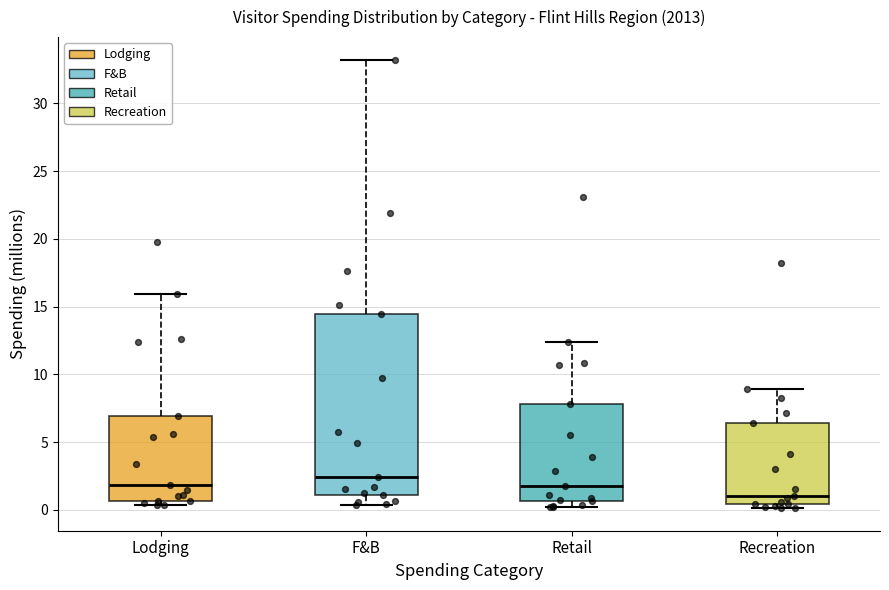

Reading left to right, read every box against the y-axis: the position of its median line, the range the box covers, and the ends of its whiskers. The values are not printed on the chart, so give them approximately, as read against the axis.

Lodging: median 2.0, box 0.5 to 7.0, whiskers 0.5 (just below the box's lower edge) to 16.0
F&B: median 2.5, box 1.0 to 14.5, whiskers 0.5 to 33.0
Retail: median 2.0, box 0.5 to 8.0, whiskers 0.0 to 12.5
Recreation: median 1.0, box 0.5 to 6.5, whiskers 0.0 to 9.0